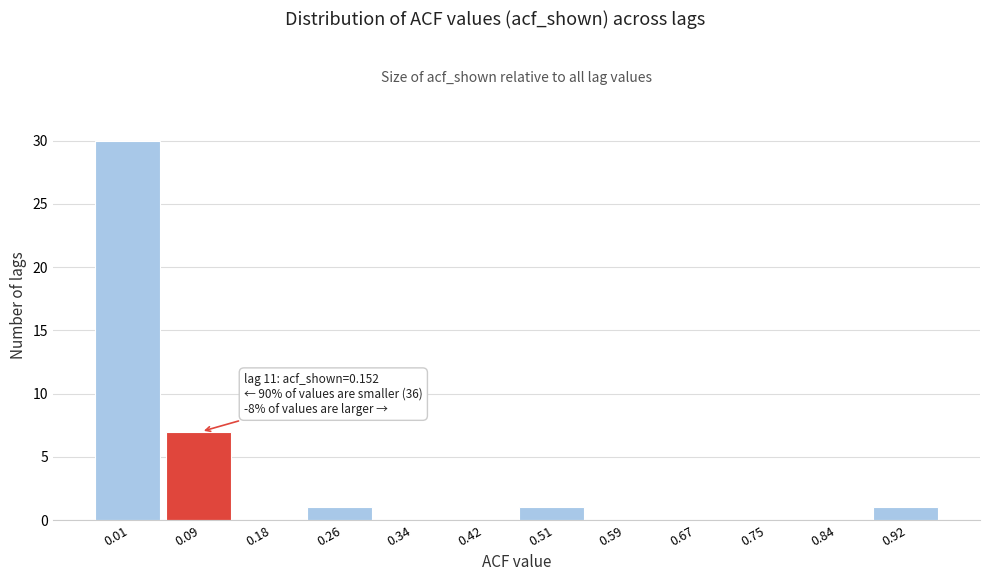

Reading right to left, list all the values displayed in this chart.

0.92=1	0.84=0	0.75=0	0.67=0	0.59=0	0.51=1	0.42=0	0.34=0	0.26=1	0.18=0	0.09=7	0.01=30